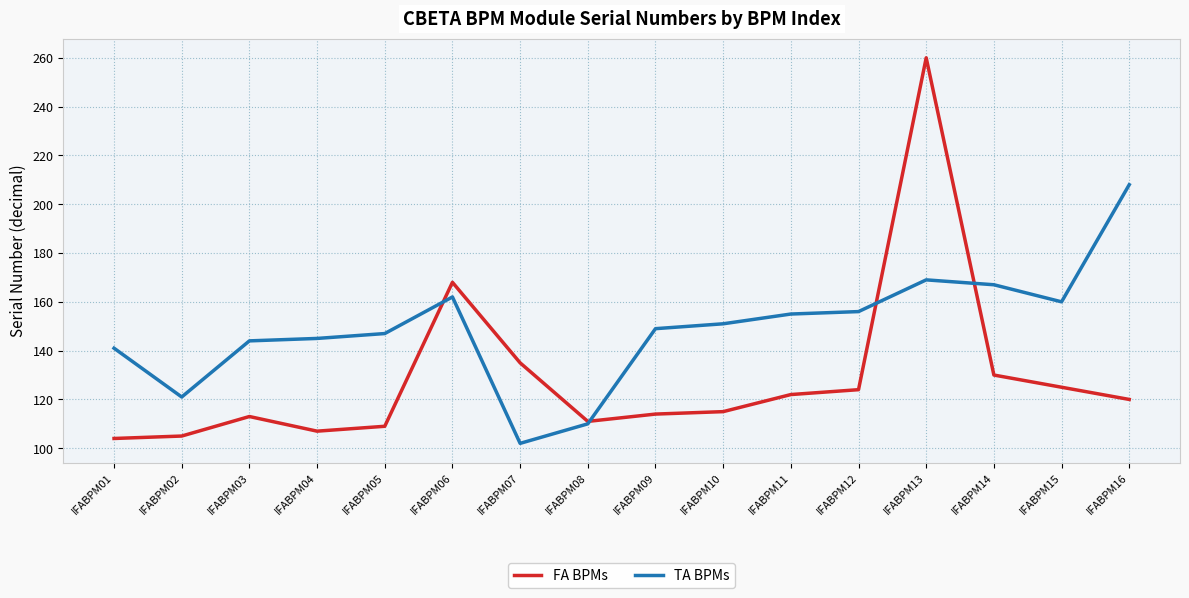

Where is the first local maximum for FA BPMs?

IFABPM03